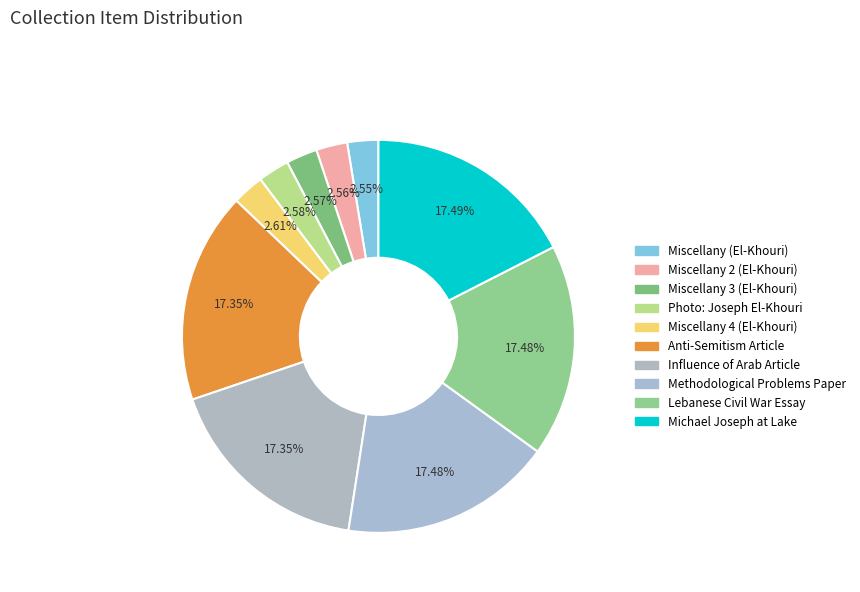

The Miscellany 3 (El-Khouri) slice represents 3% of the pie. True or false?

True